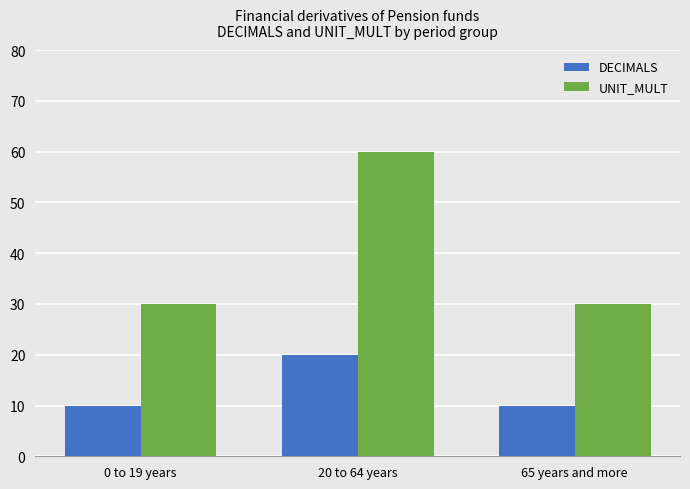

How many distinct data groups are displayed?

2